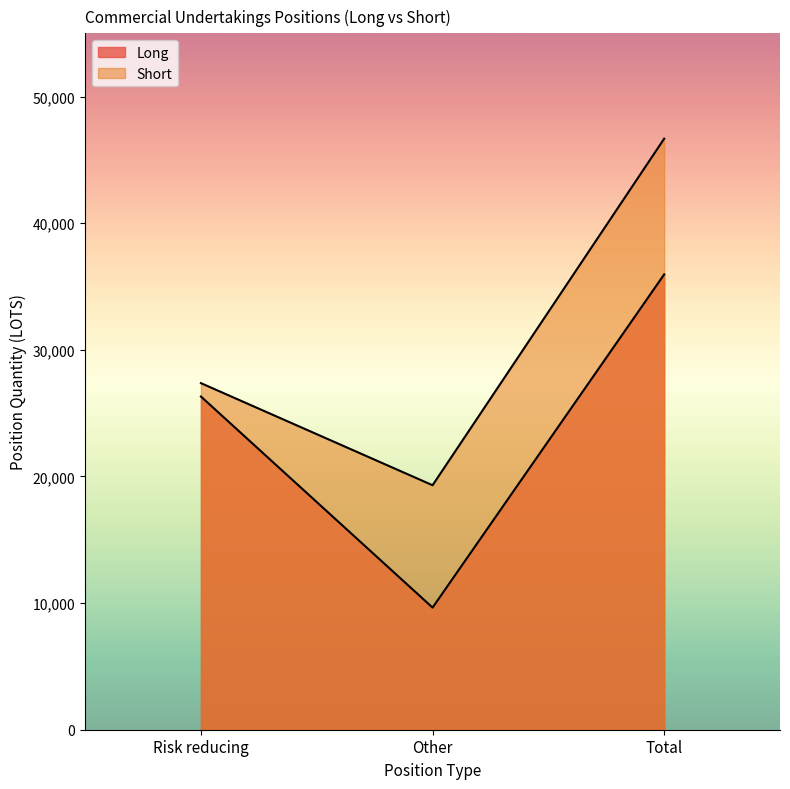

What is the label of the 2nd point from the right?

Other